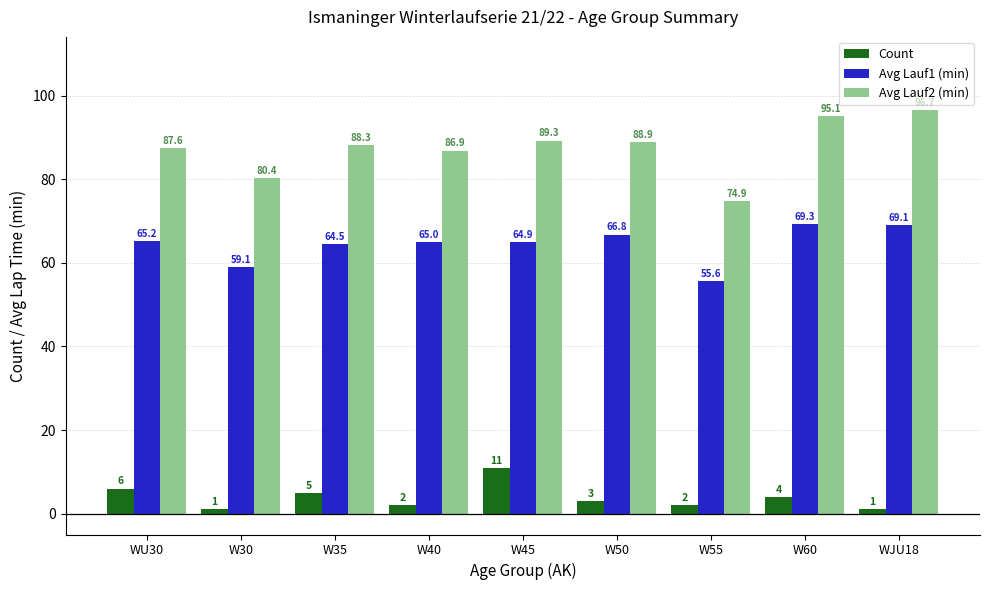

What is the greatest value displayed?

96.7